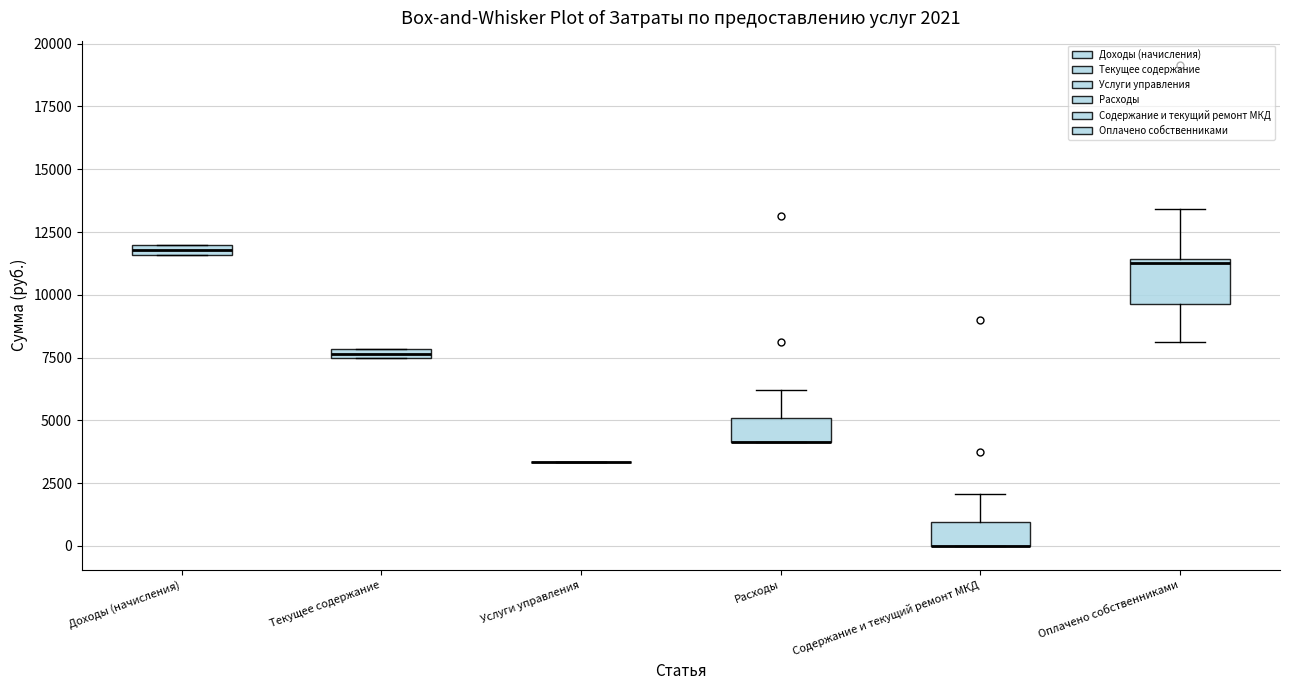

Comparing the boxes themselves (not the whiskers), which one is the tallest?

Оплачено собственниками